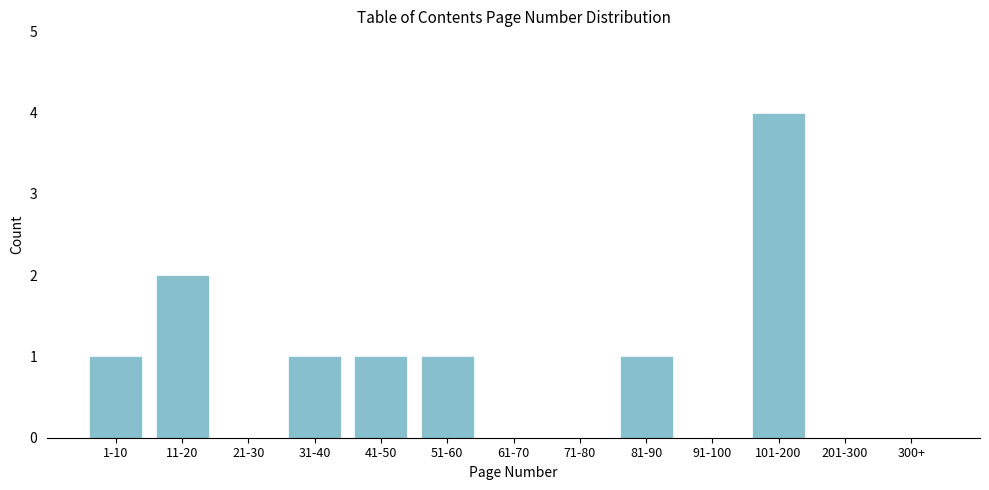

Reading left to right, list all the values displayed in this chart.

1-10=1	11-20=2	21-30=0	31-40=1	41-50=1	51-60=1	61-70=0	71-80=0	81-90=1	91-100=0	101-200=4	201-300=0	300+=0